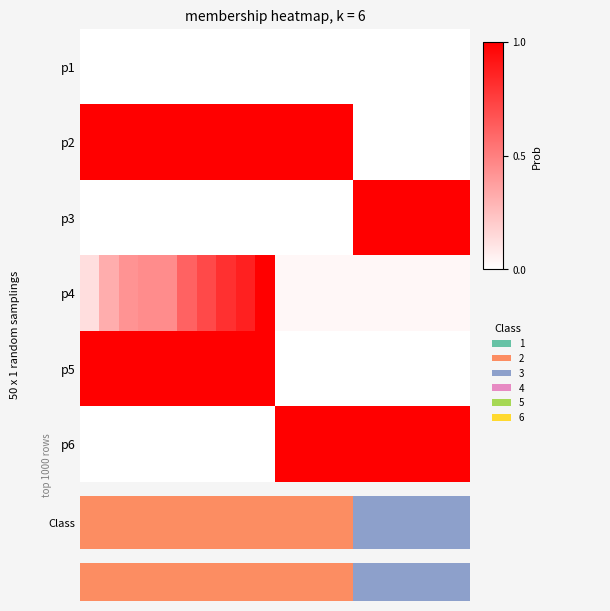

How many p5 values are between 0 and 1?

20